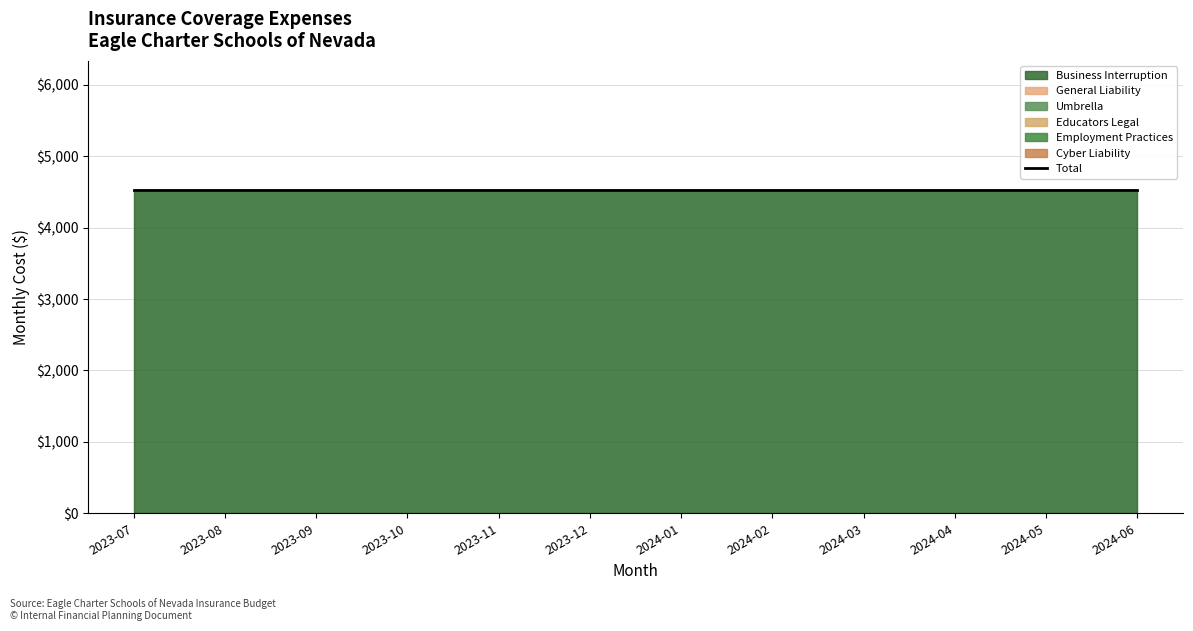

At how many categories does at least one series exceed 362?

12